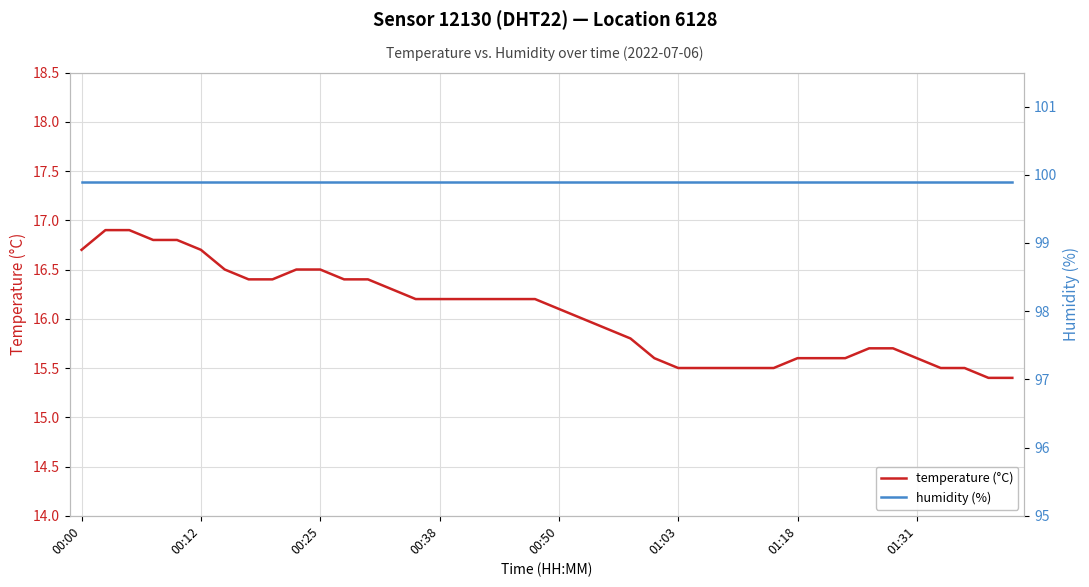

What is the highest value of the temperature (°C) series?

16.9